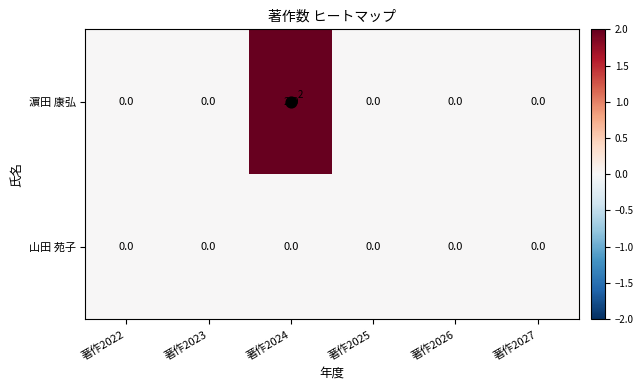

True or false: 濵田 康弘 has a value of 0 at 著作2022.

True